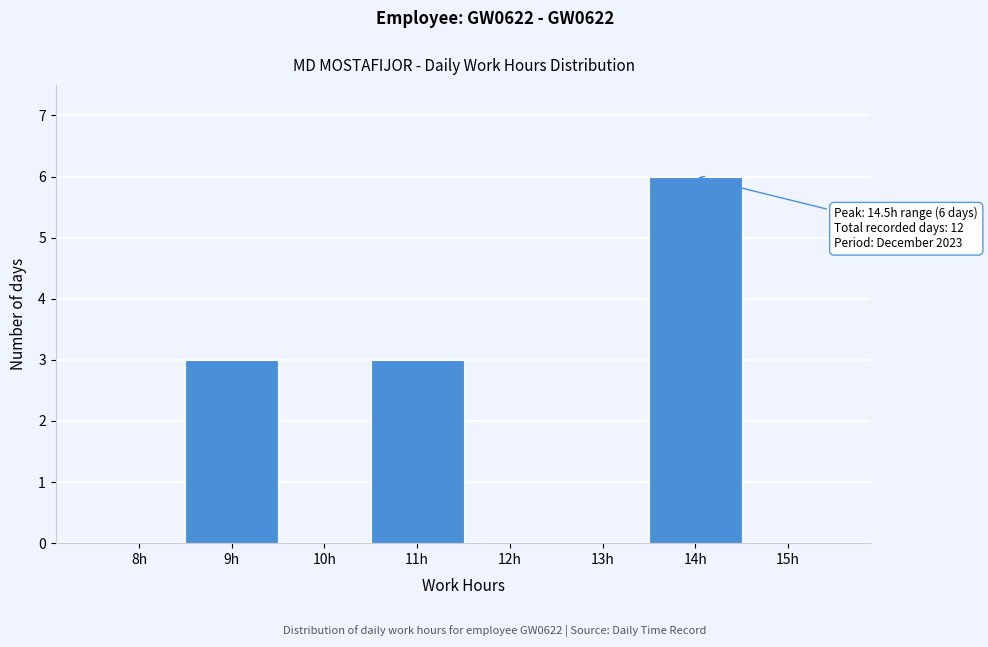

Reading right to left, transcribe all the data shown in this chart.

15h=0	14h=6	13h=0	12h=0	11h=3	10h=0	9h=3	8h=0